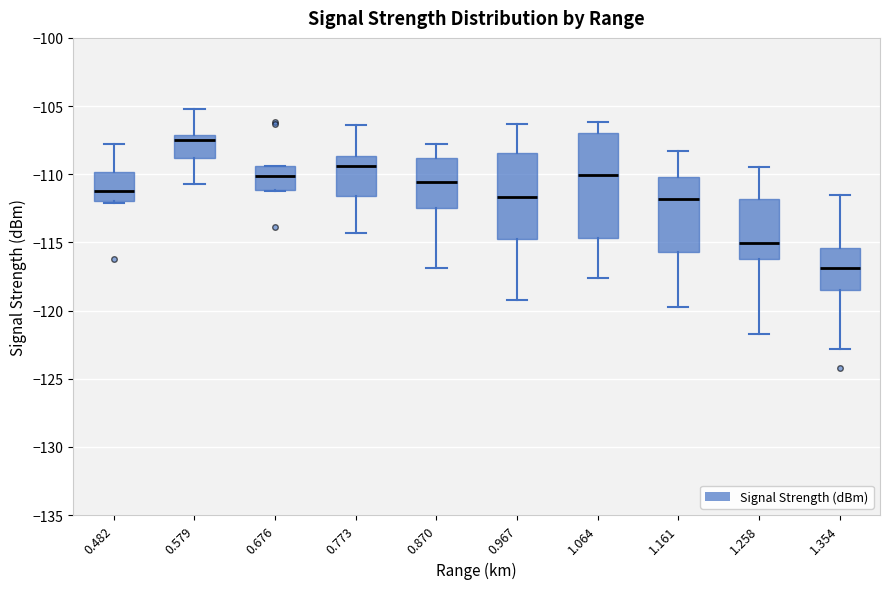

Reading left to right, transcribe this box plot: for each box, give where its median line is, the range the box spans, and where its two whiskers end, as read against the y-axis. The values are not printed on the chart, so give them approximately, as read against the axis.

0.482: median -111.0, box -112.0 to -110.0, whiskers -112.0 to -108.0
0.579: median -107.5, box -109.0 to -107.0, whiskers -110.5 to -105.0
0.676: median -110.0, box -111.0 to -109.5, whiskers -111.0 to -109.5
0.773: median -109.5, box -111.5 to -108.5, whiskers -114.5 to -106.5
0.870: median -110.5, box -112.5 to -109.0, whiskers -117.0 to -108.0
0.967: median -111.5, box -115.0 to -108.5, whiskers -119.0 to -106.5
1.064: median -110.0, box -114.5 to -107.0, whiskers -117.5 to -106.0
1.161: median -112.0, box -115.5 to -110.0, whiskers -119.5 to -108.5
1.258: median -115.0, box -116.0 to -112.0, whiskers -121.5 to -109.5
1.354: median -117.0, box -118.5 to -115.5, whiskers -123.0 to -111.5